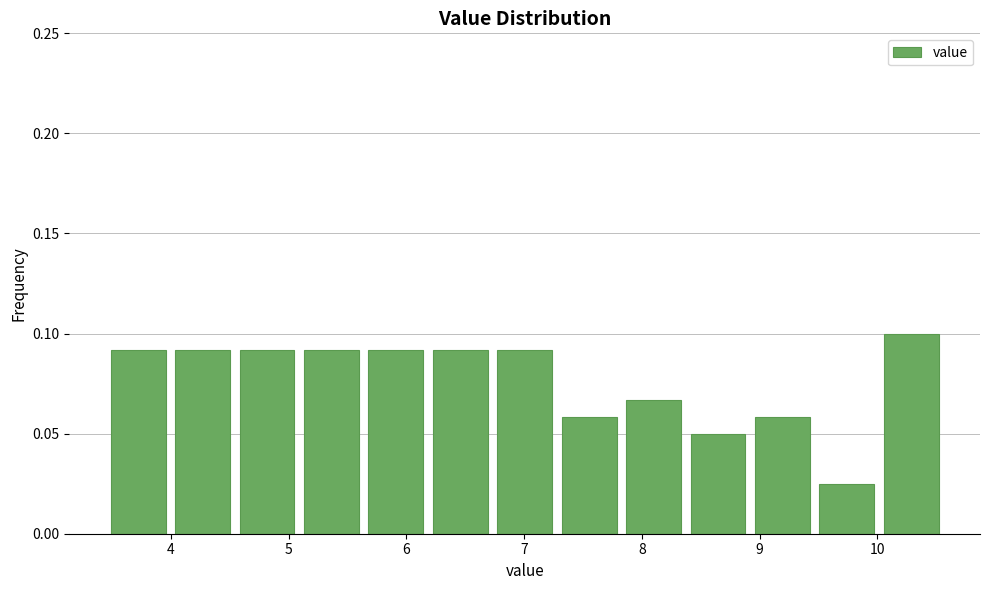

Which range on the x-axis has the tallest bar?

10.0 to 10.6